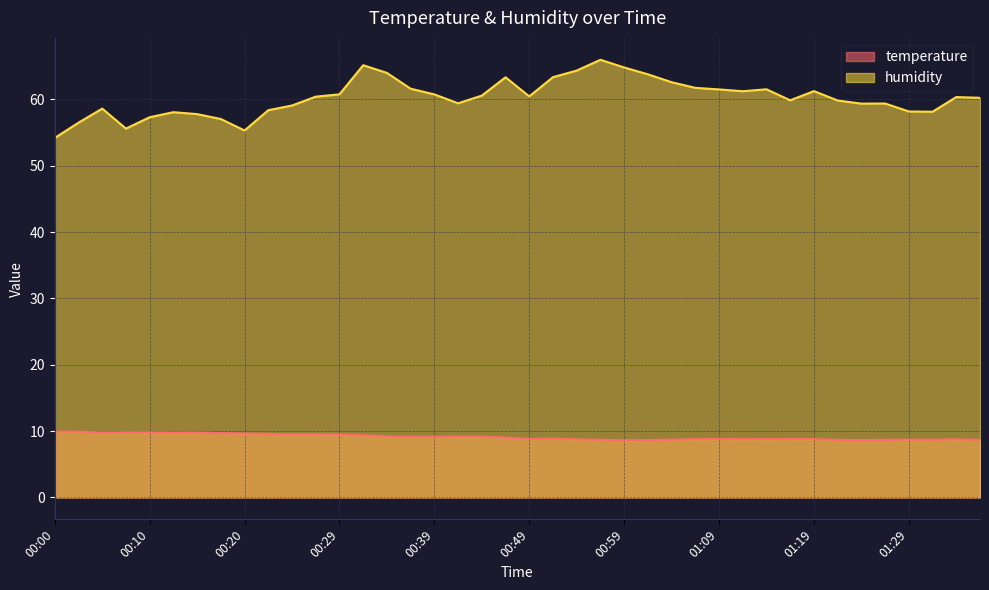

How many interior local peaks does the temperature series have?

7